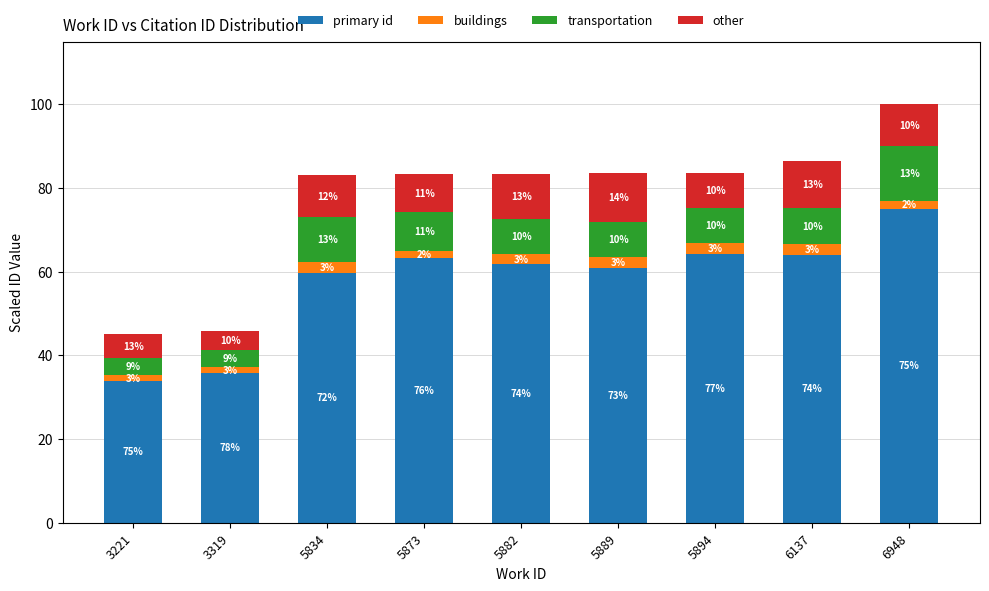

Does the chart contain stacked bars?

Yes